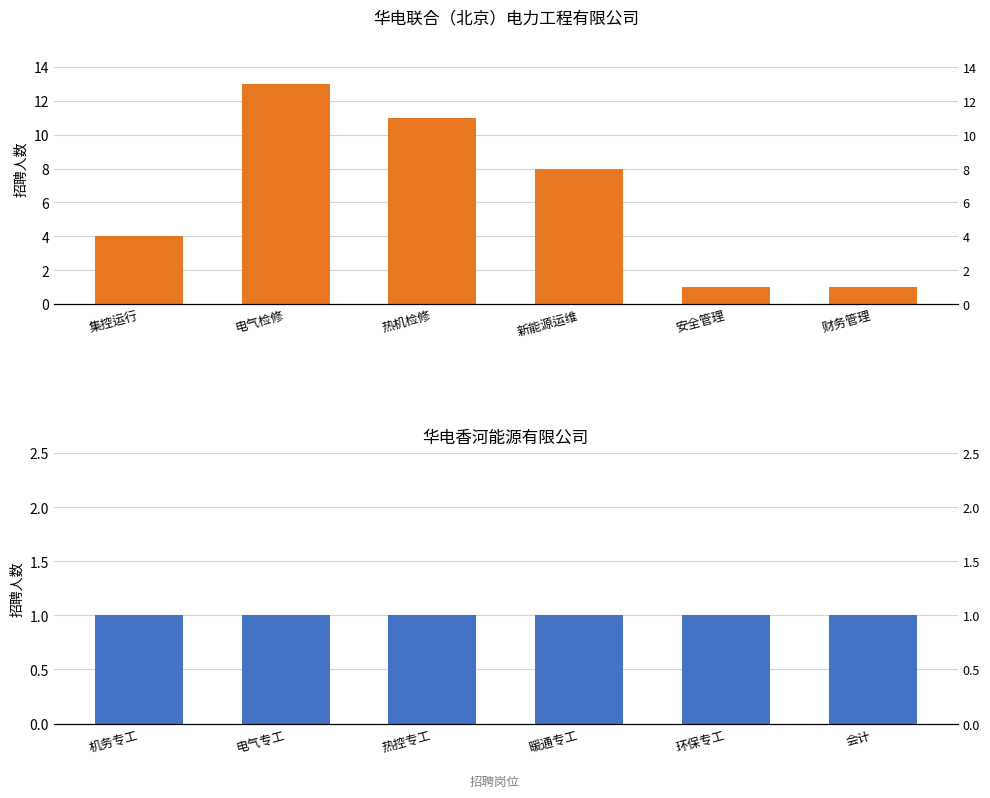

What is the difference between the maximum and minimum values in the 华电联合（北京）电力工程有限公司 series?

12